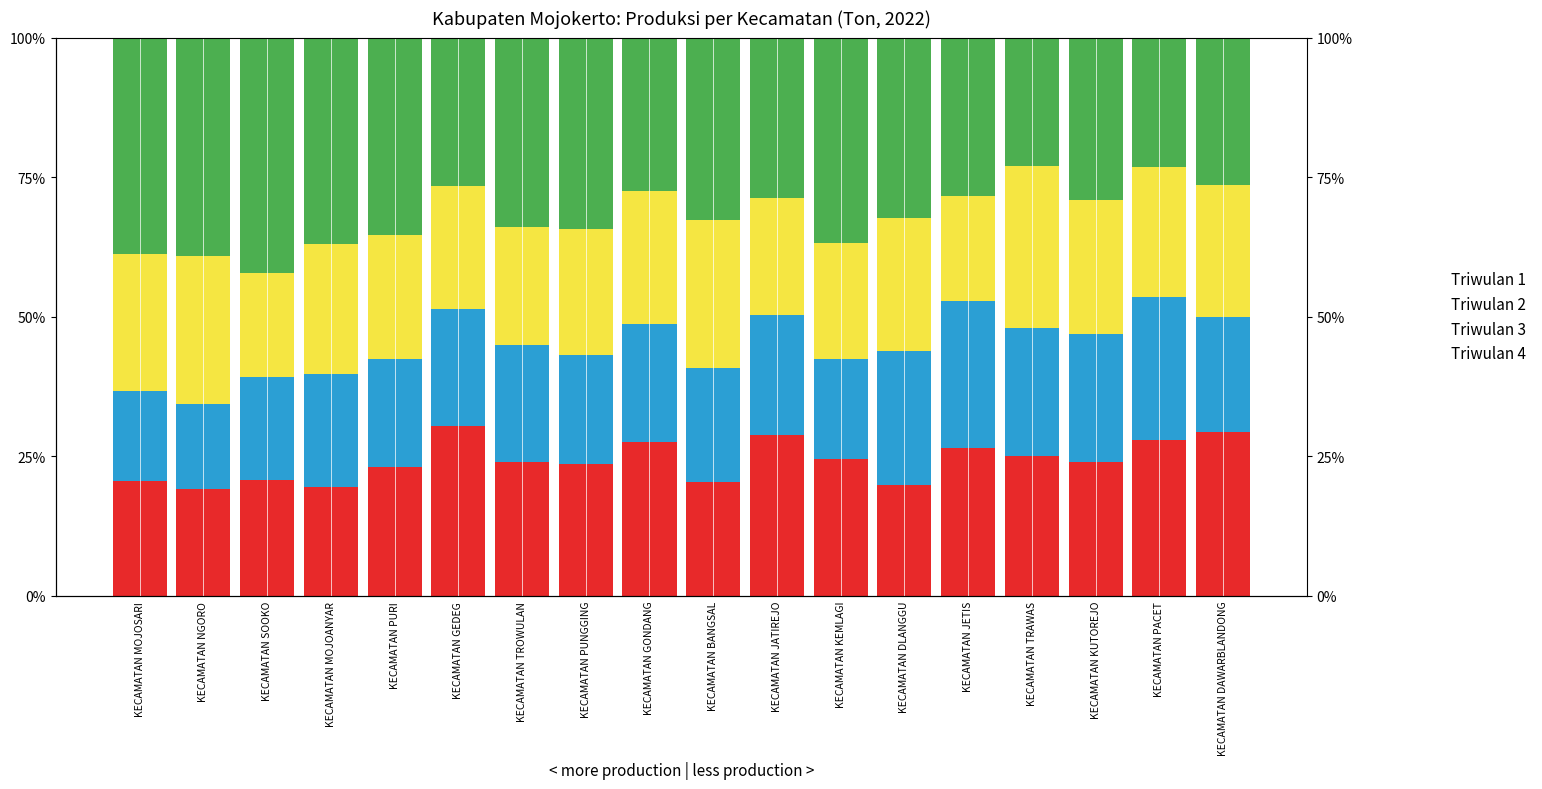

Rank the series by their maximum value, from highest to lowest.

triwulan_4, triwulan_1, triwulan_3, triwulan_2